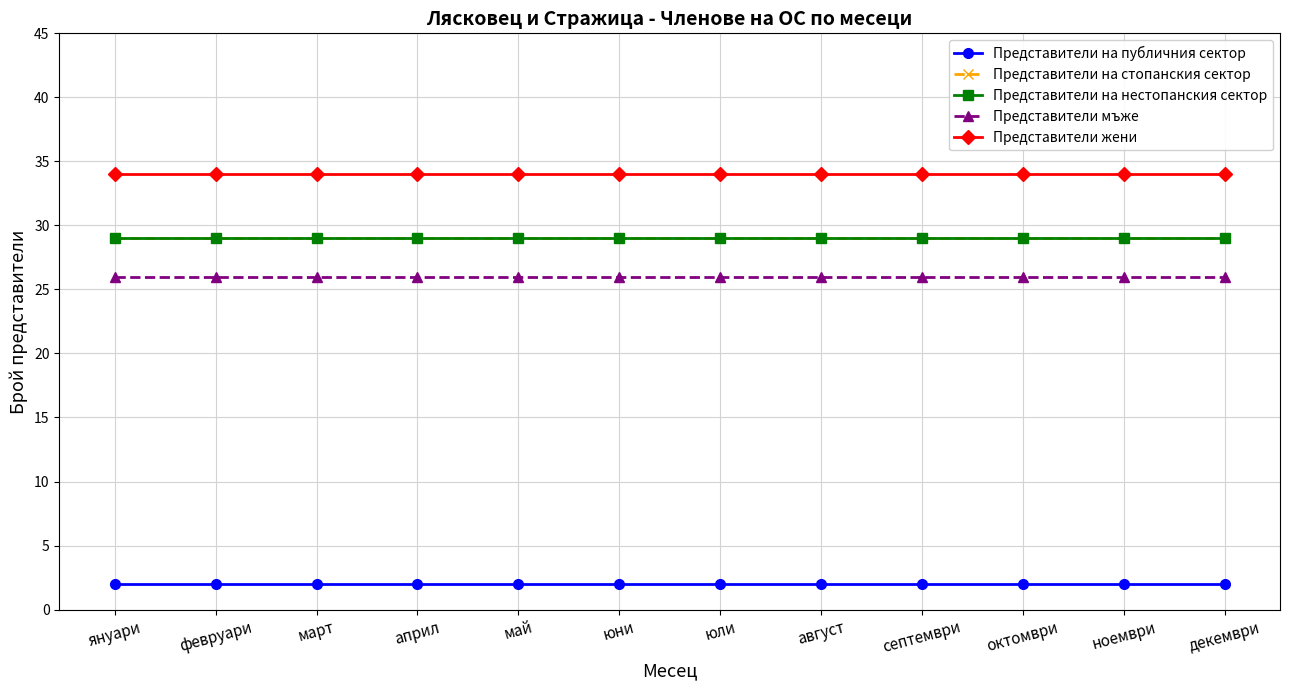

Is this an area chart (filled region under the line)?

No